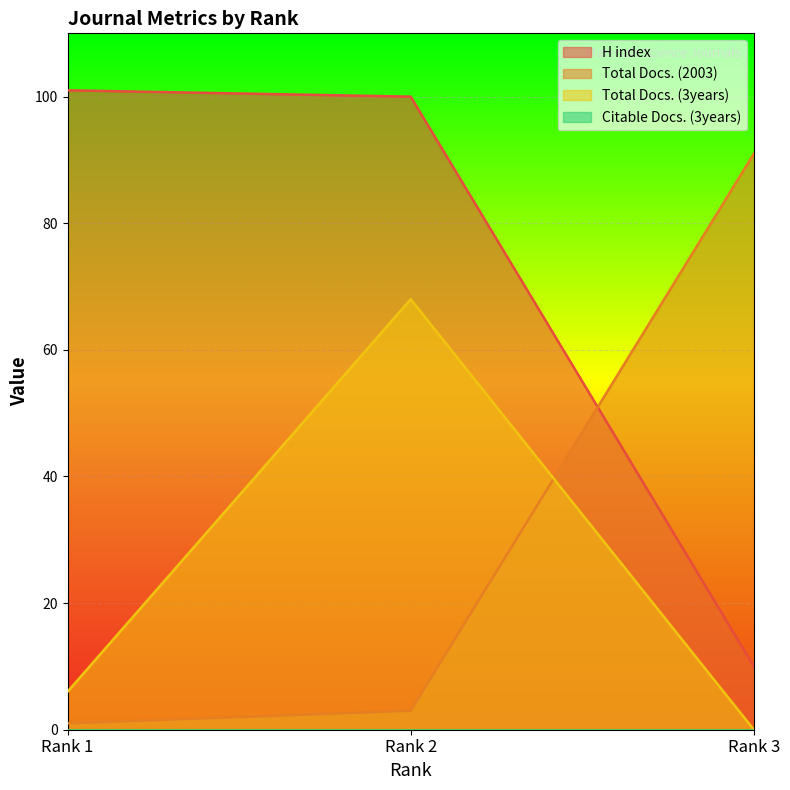

What is the value of the Total Docs. (2003) point at the 2nd from the left?

3